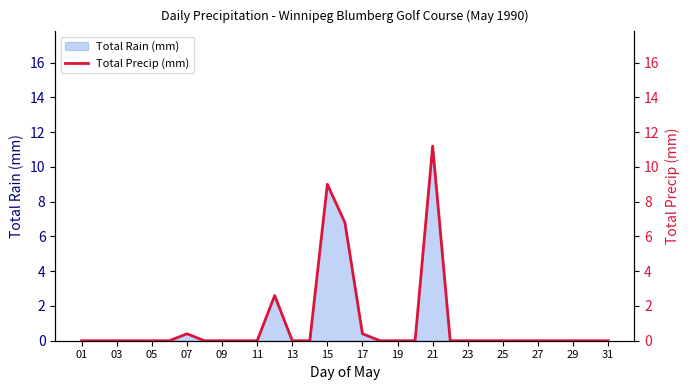

The Total Rain (mm) series shows 0.4 at 17. True or false?

True